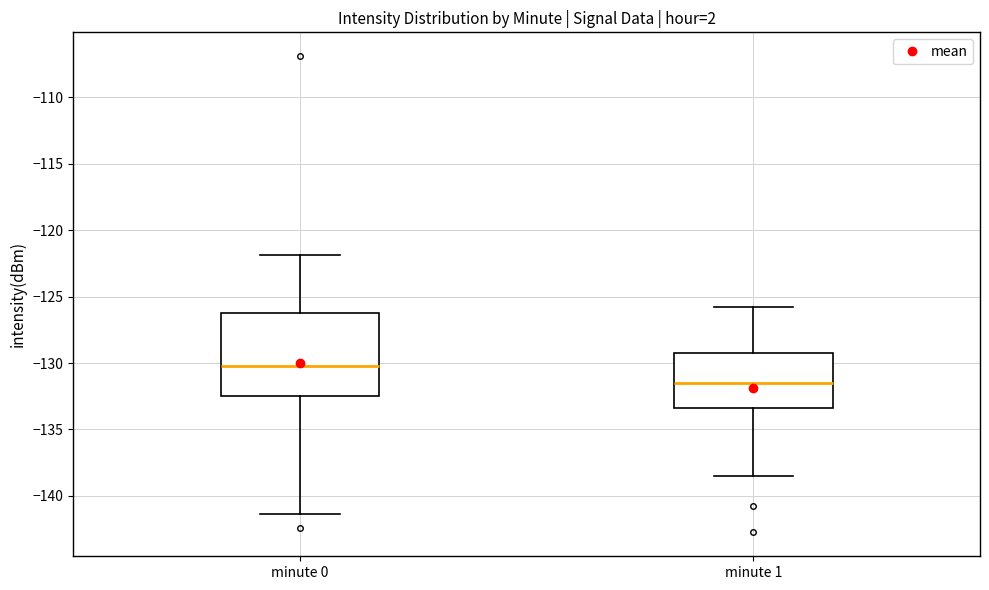

Which box's median line is the lowest?

minute 1